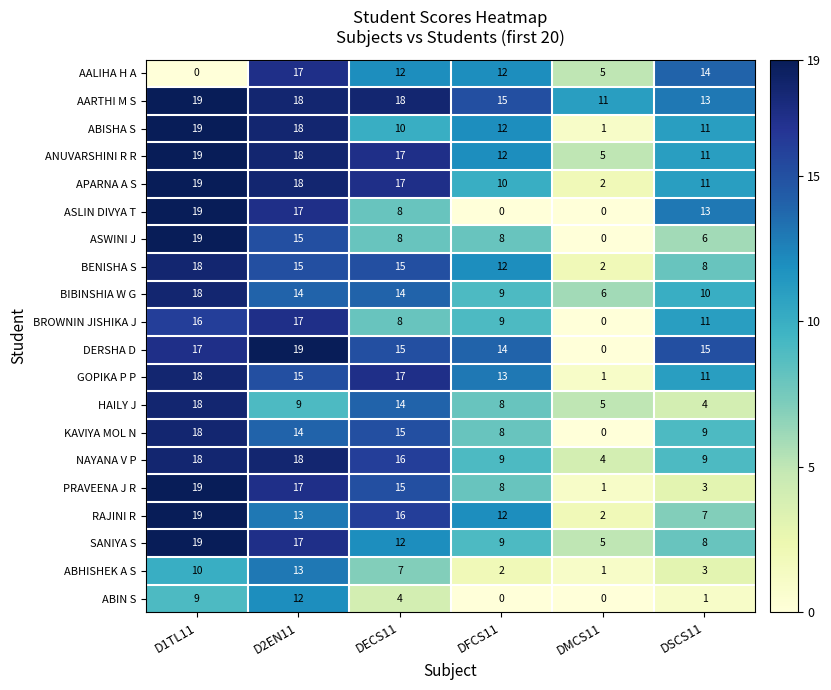

What is the spread (max minus min) of values at DSCS11?

14